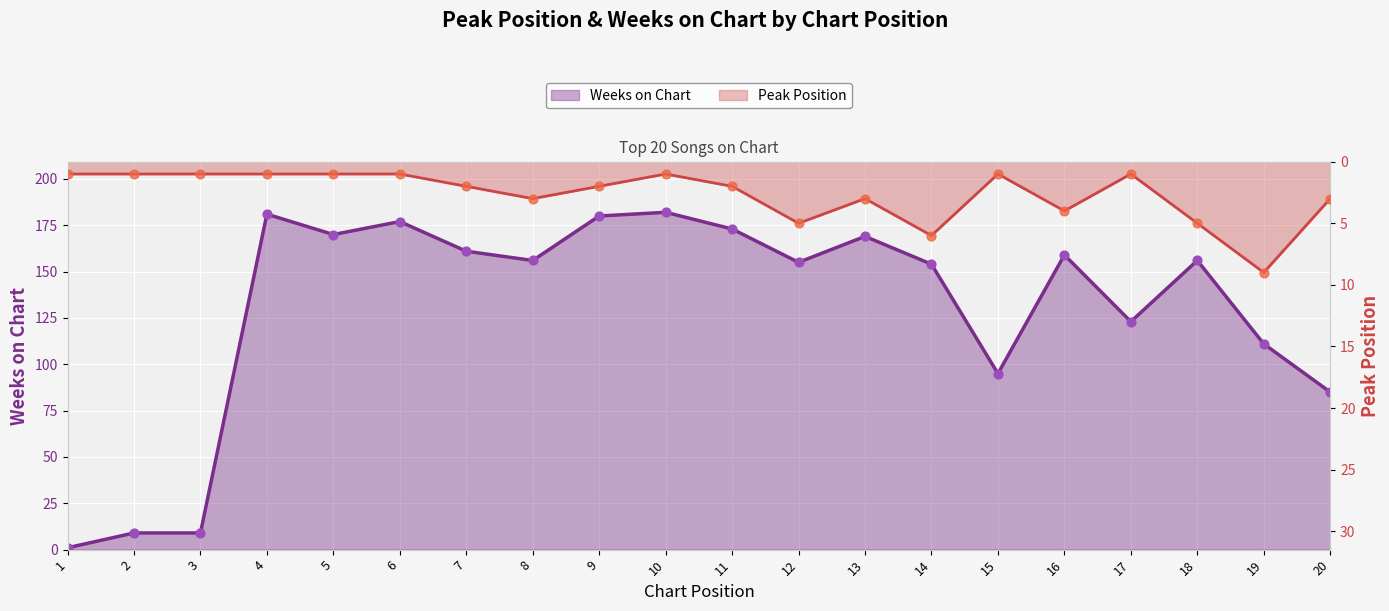

Which series contains the highest Y value?

Weeks on Chart